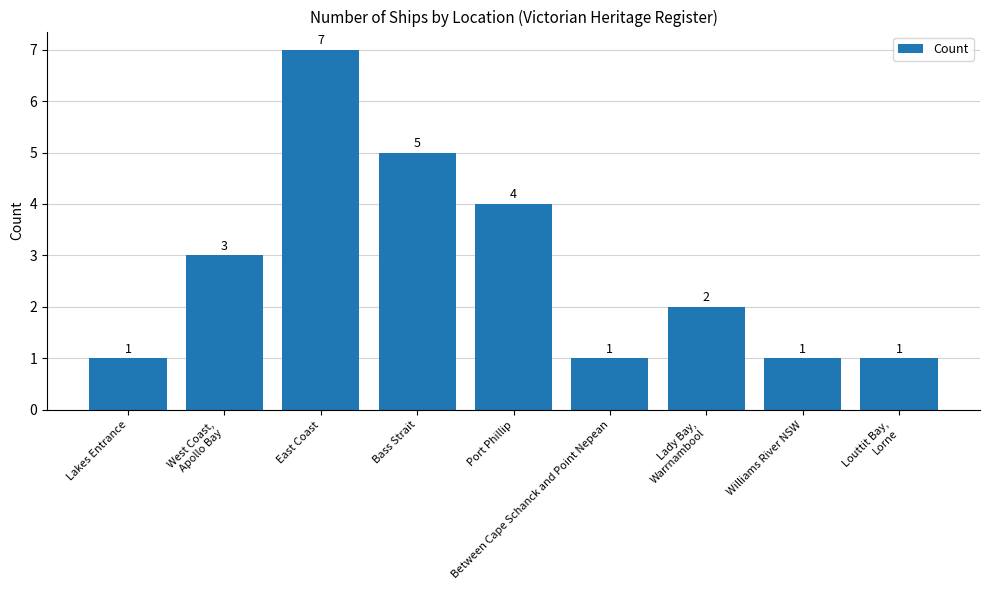

Which has a higher value, Bass Strait or West Coast,
Apollo Bay?

Bass Strait